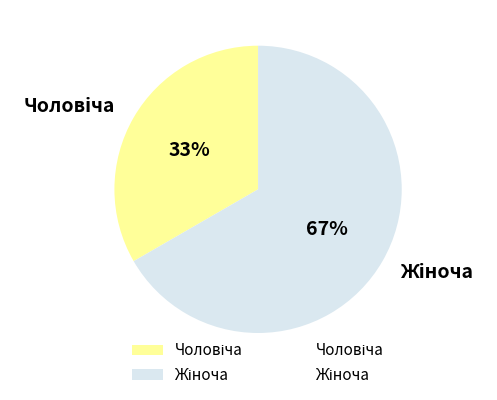

Does any single category account for the majority?

Yes